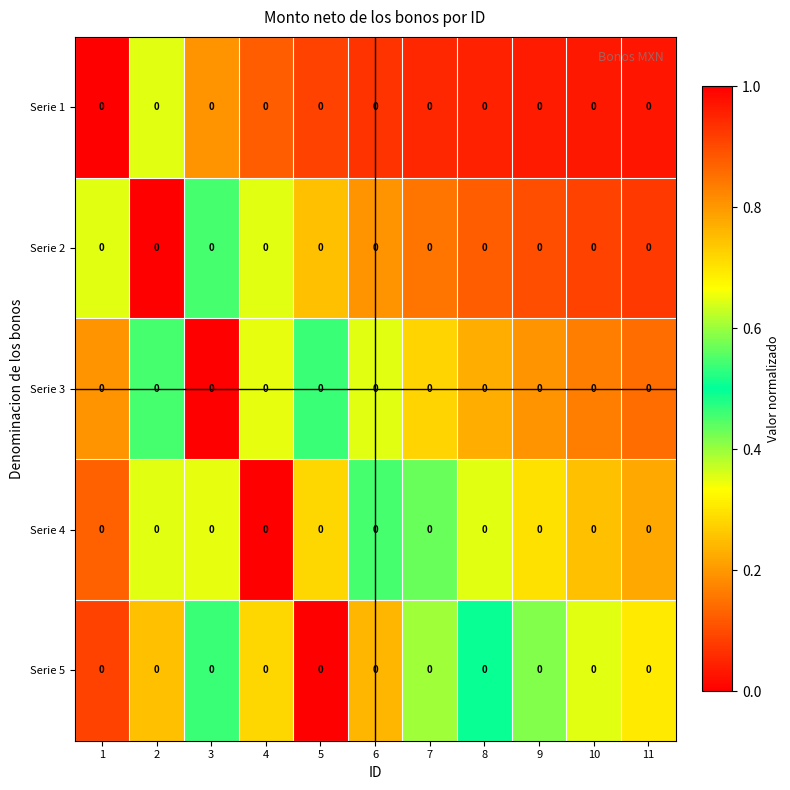

Rank the series at 11 from lowest to highest value.

Serie 1, Serie 2, Serie 3, Serie 4, Serie 5